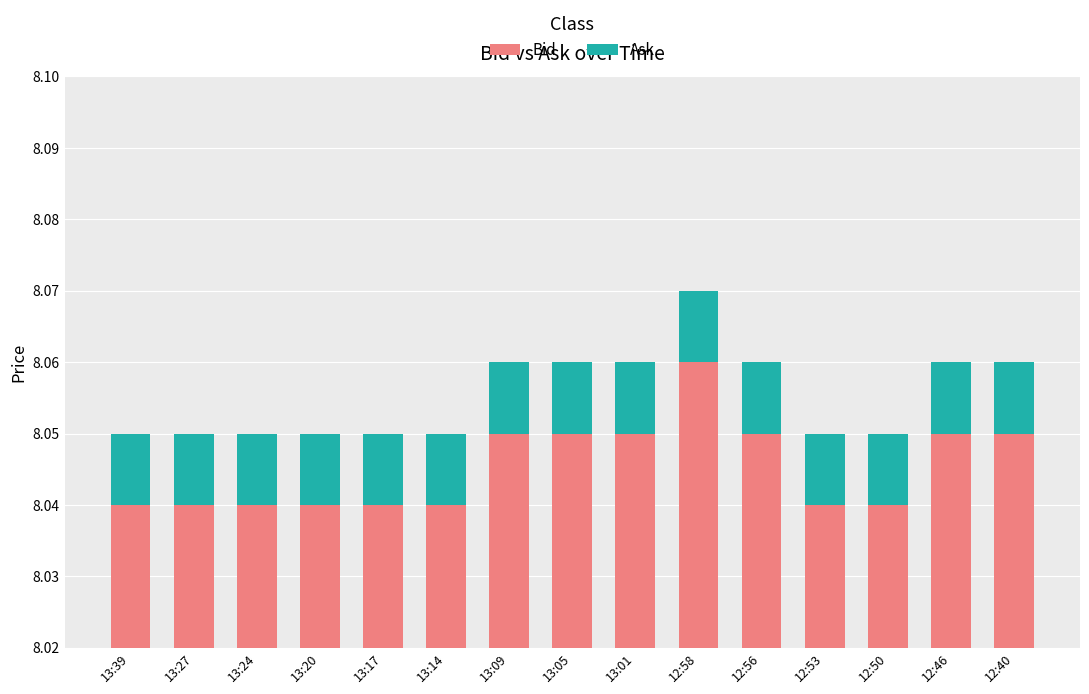

How many groups of bars are there?

15